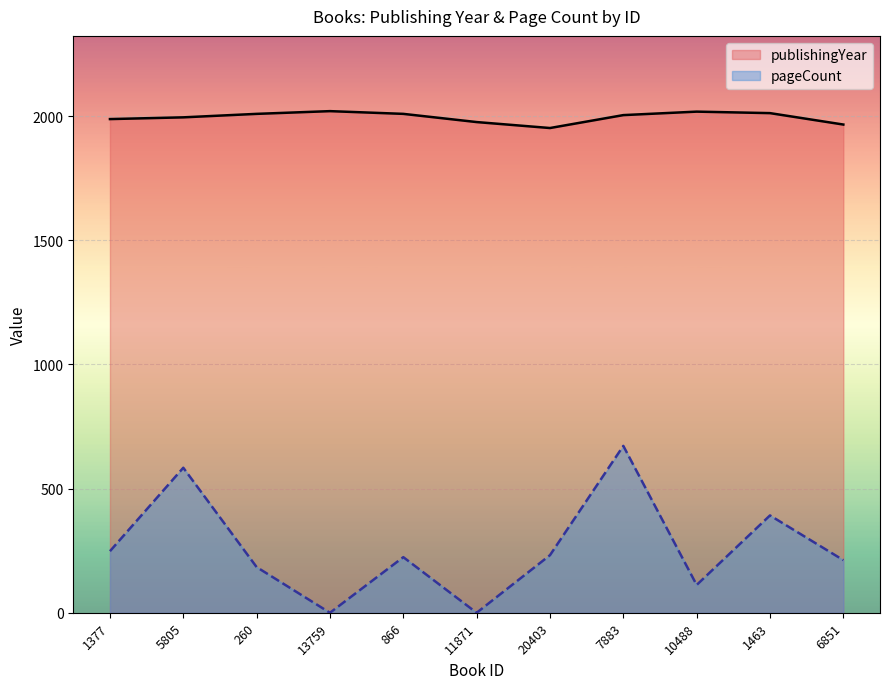

Reading left to right, list all the values displayed in this chart.

publishingYear: 1988	1995	2009	2020	2009	1976	1952	2004	2018	2012	1966
pageCount: 248	584	184	0	224	0	232	672	112	392	212